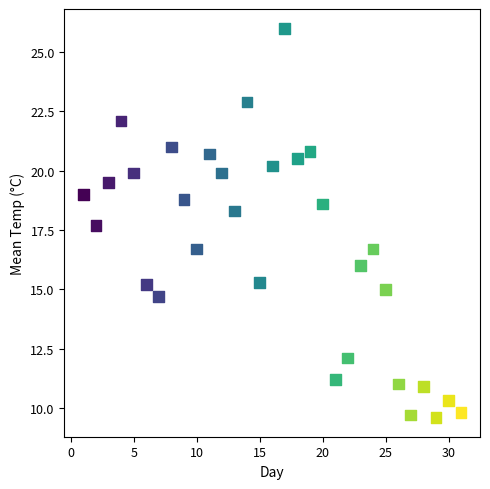

What is the range of Y values (max minus min)?

16.4